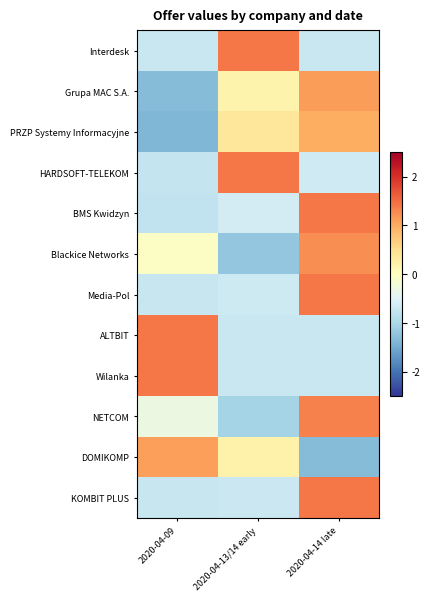

At 2020-04-14 late, list the series in order from largest to smallest.

KOMBIT PLUS, Media-Pol, BMS Kwidzyn, NETCOM, Blackice Networks, Grupa MAC S.A., PRZP Systemy Informacyjne, HARDSOFT-TELEKOM, ALTBIT, Interdesk, Wilanka, DOMIKOMP